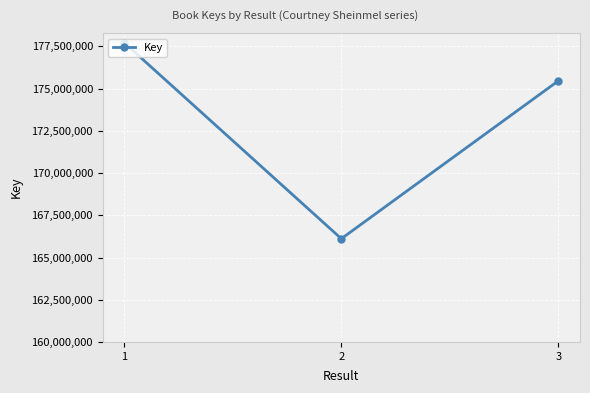

Reading right to left, what are all the values shown in this chart?

175460588	166113515	177714975